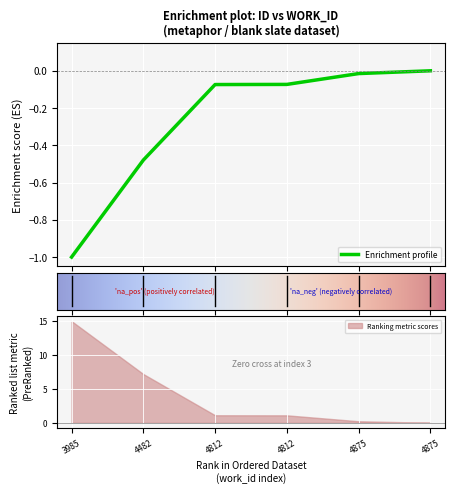

Which label corresponds to the largest value in the chart?

4875